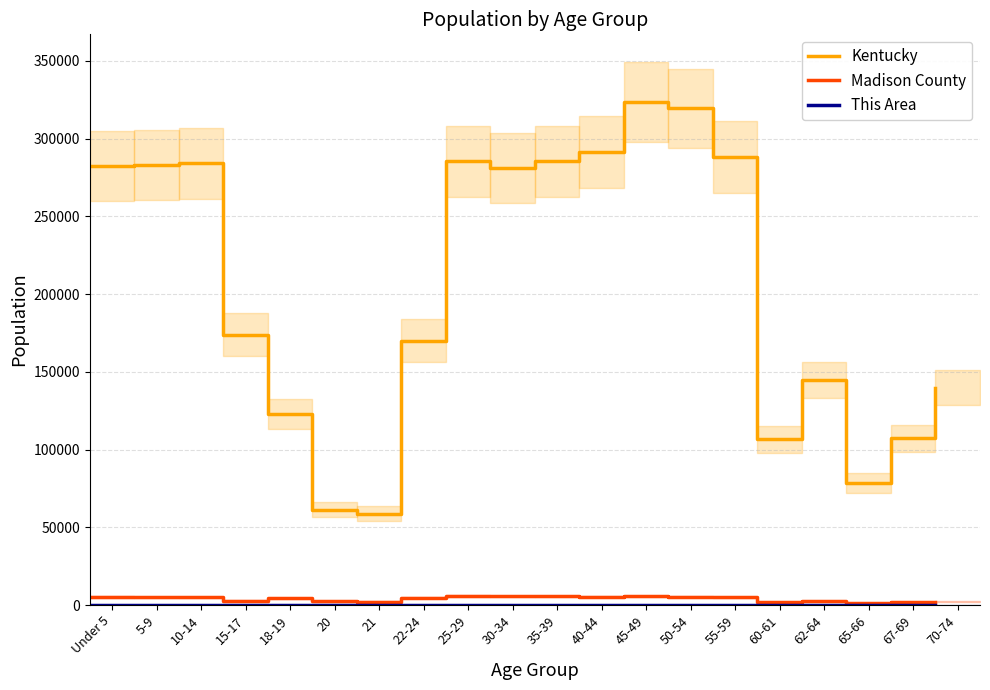

What is the difference between the Kentucky values at 40-44 and 21?

232594